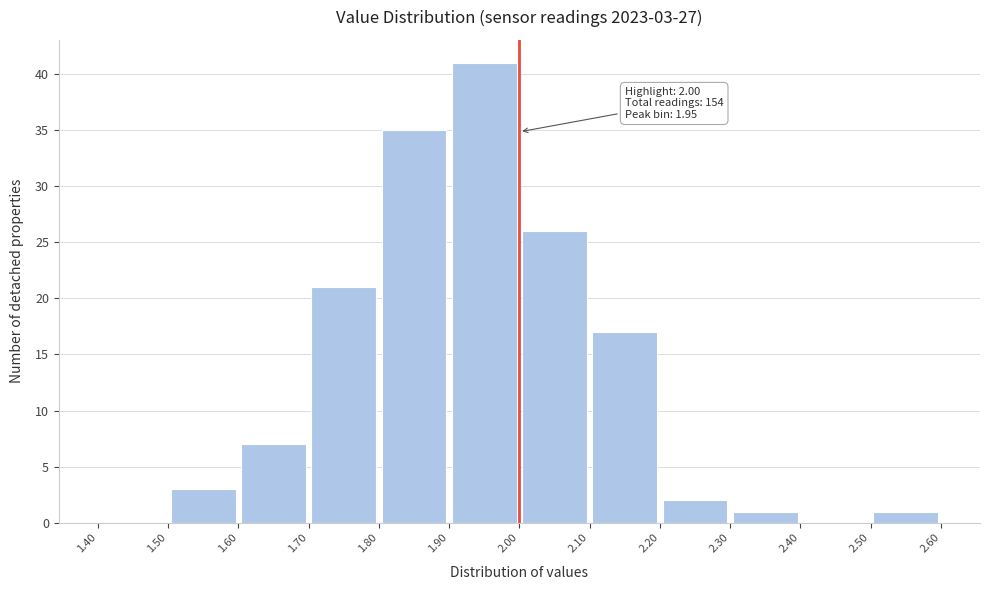

Which range on the x-axis has the tallest bar?

1.90 to 2.00